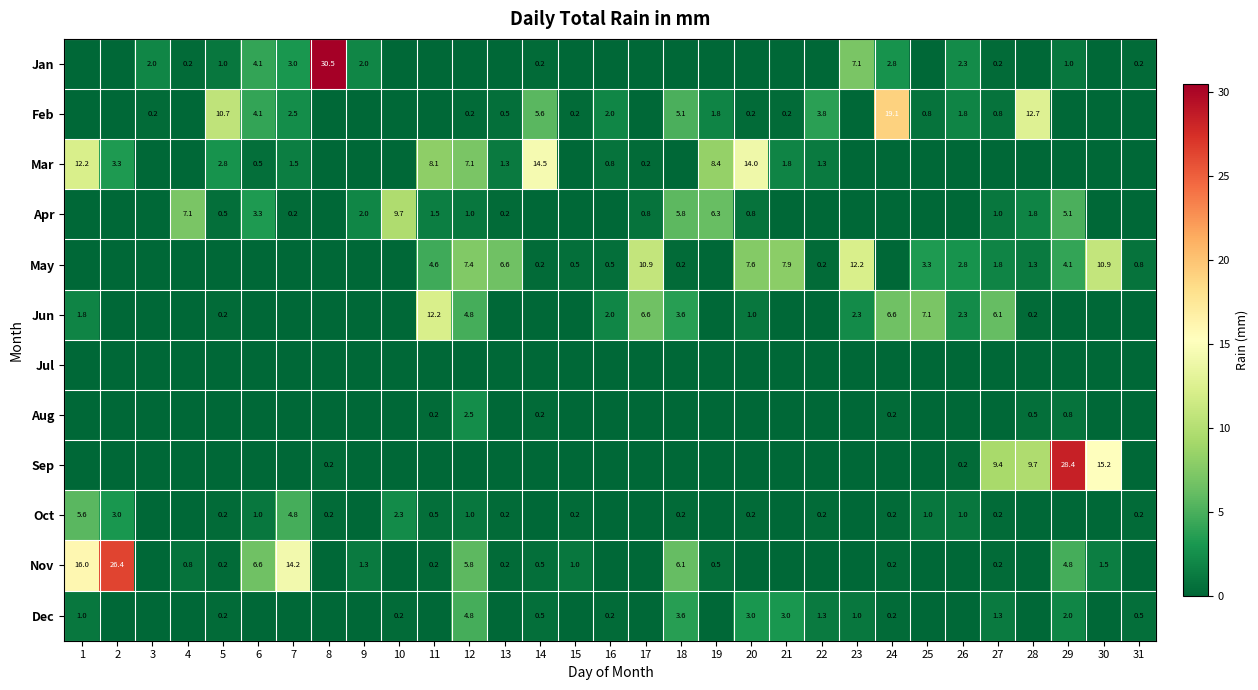

What is the difference between the Apr values at 6 and 29?

1.8